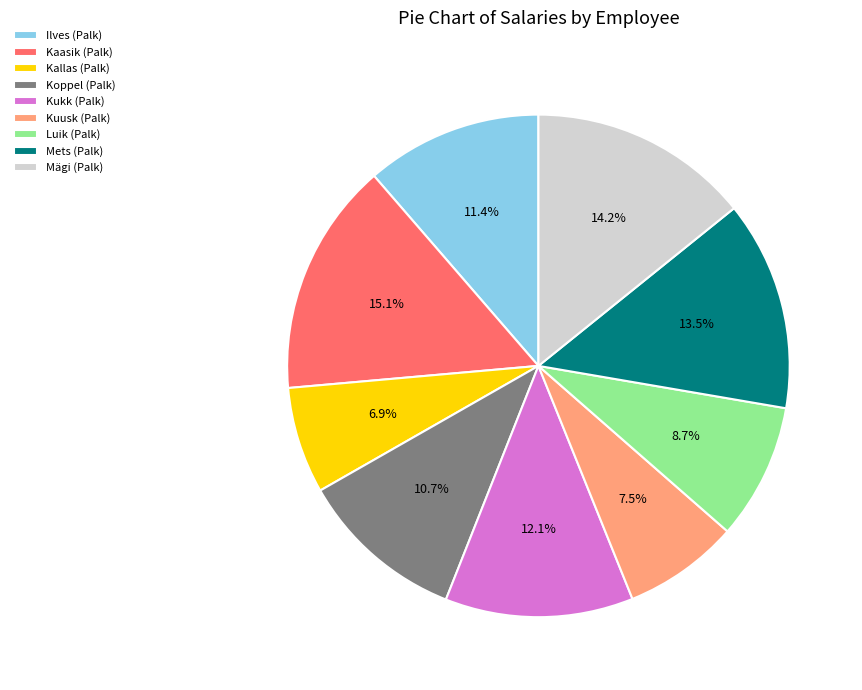

What portion of the pie excludes Kuusk?

92.5%